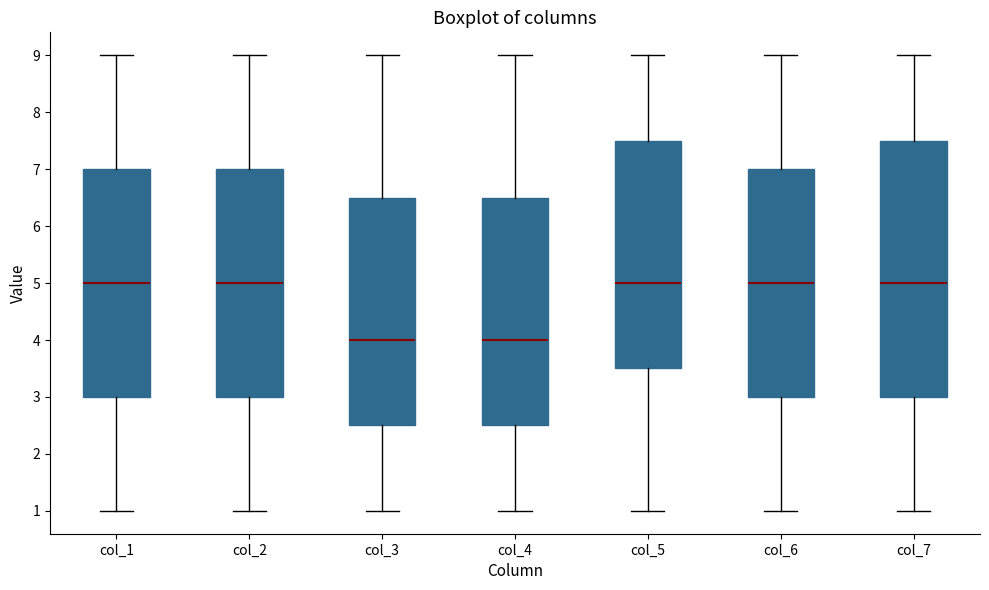

Which box is the tallest, from its lower edge to its upper edge?

col_7